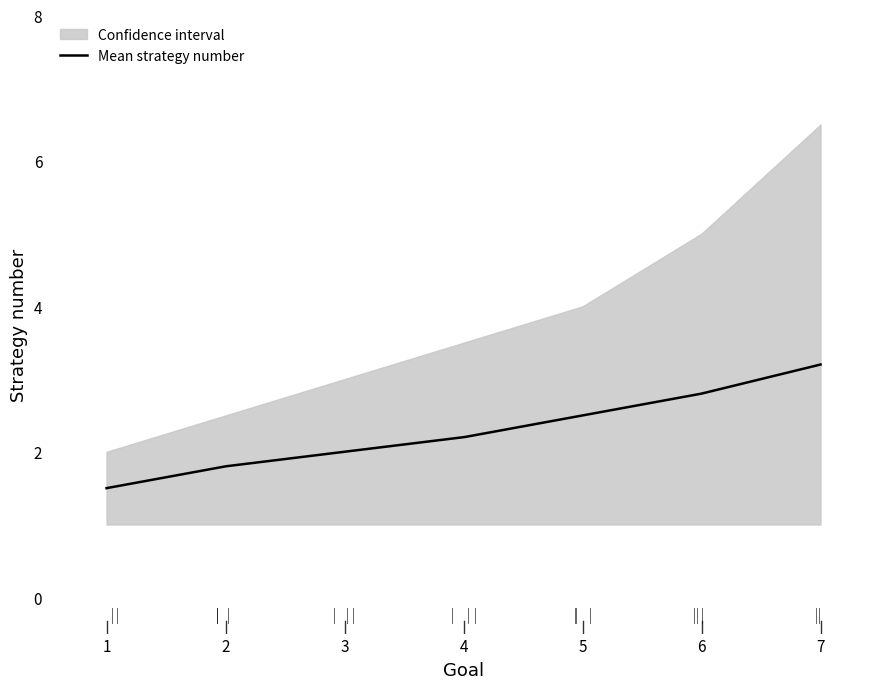

What is the lowest value of the Mean strategy number series?

1.5